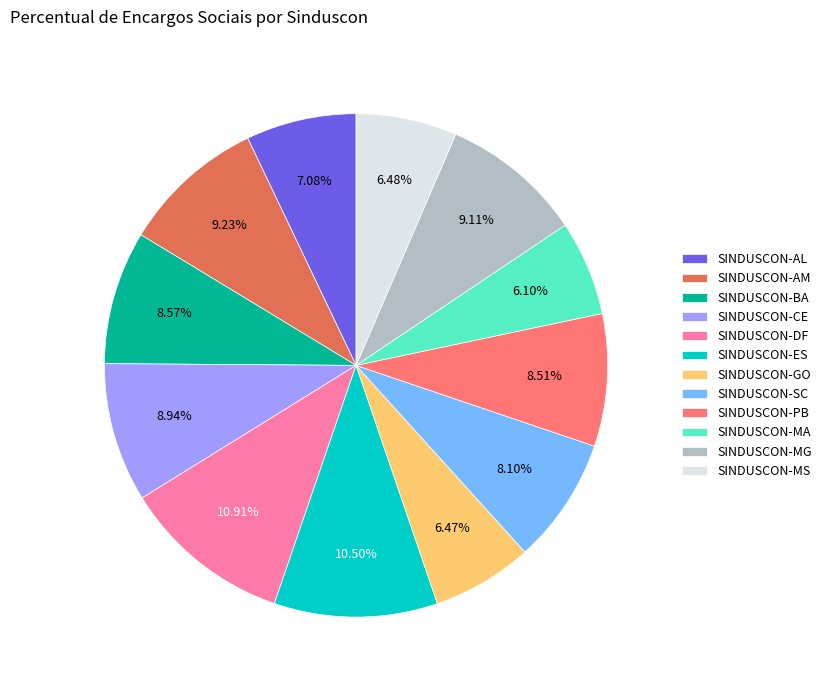

Is there a majority slice in this chart?

No